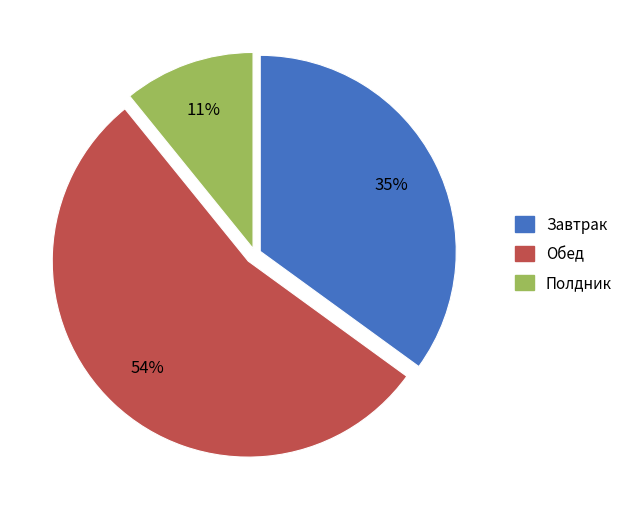

Is there any slice that represents more than half of the pie?

Yes